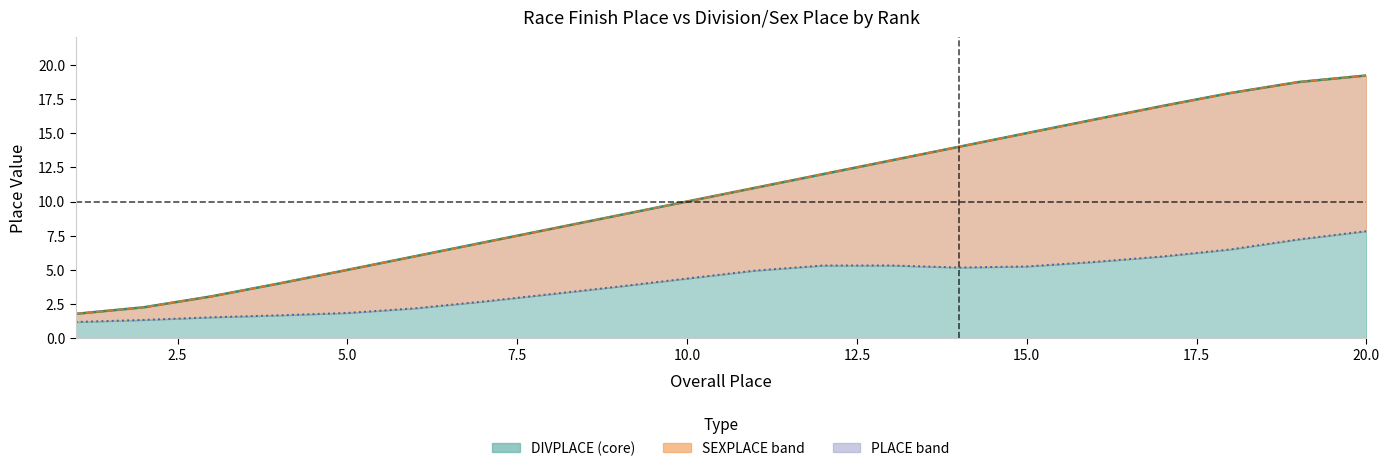

True or false: SEXPLACE and PLACE intersect in this chart.

False